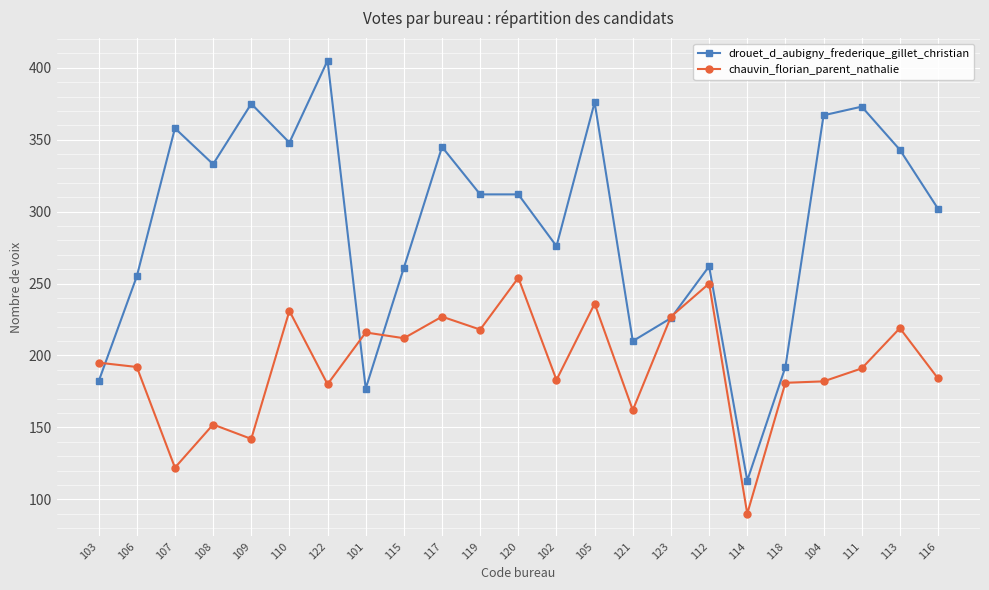

What is the difference between the drouet_d_aubigny_frederique_gillet_christian values at 106 and 118?

63